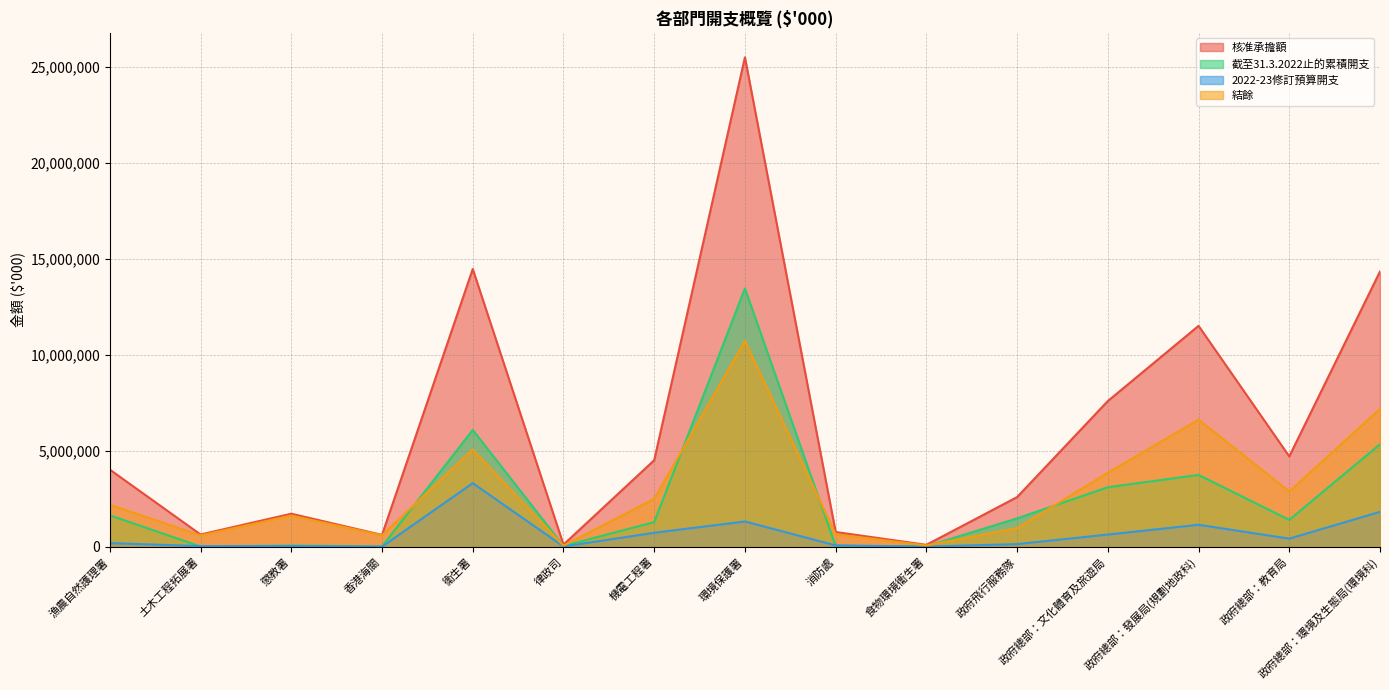

List the labels in order of 核准承擔額 value, largest first.

環境保護署, 衞生署, 政府總部：環境及生態局(環境科), 政府總部：發展局(規劃地政科), 政府總部：文化體育及旅遊局, 政府總部：教育局, 機電工程署, 漁農自然護理署, 政府飛行服務隊, 懲教署, 消防處, 土木工程拓展署, 香港海關, 律政司, 食物環境衞生署